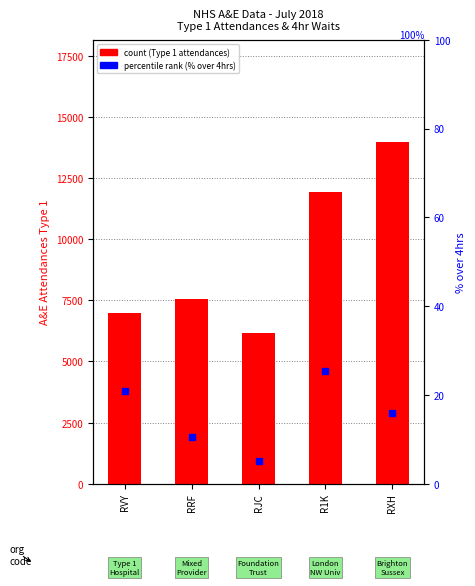

Which series has the largest Y range (max minus min)?

Number of A&E attendances Type 1